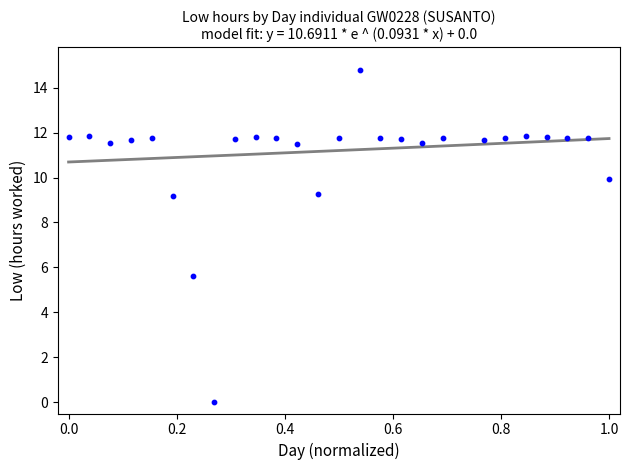

What is the range of X values (max minus min)?

1.0